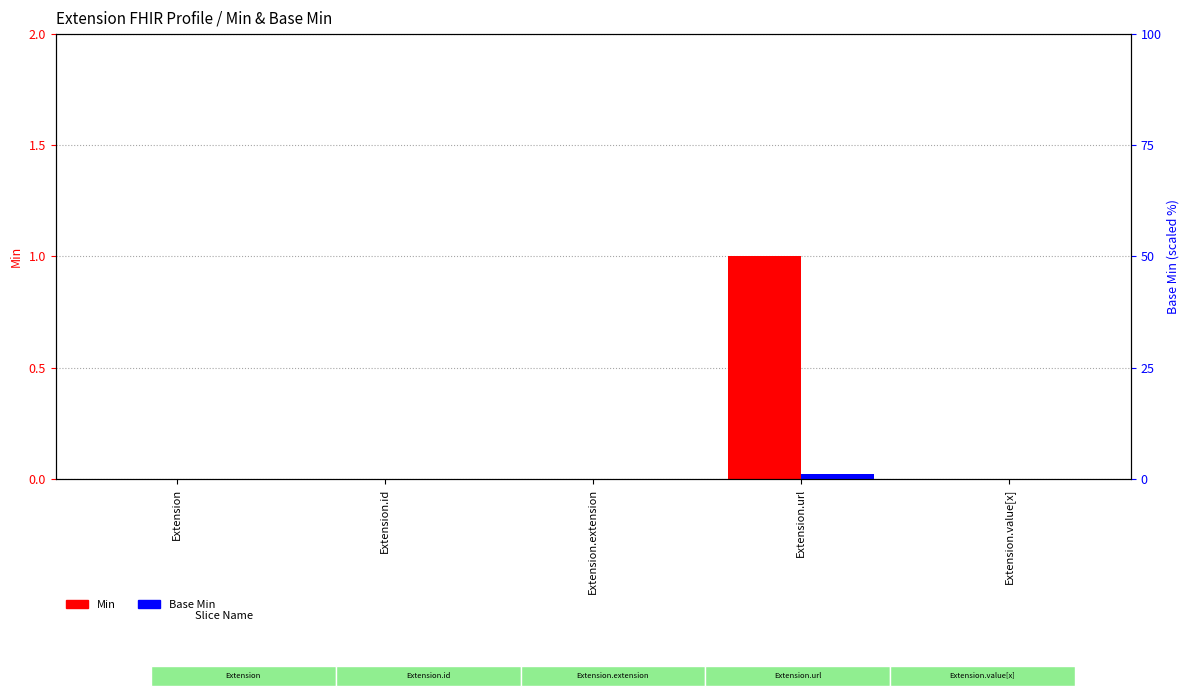

Count the Min values in the range 0 to 1.

5